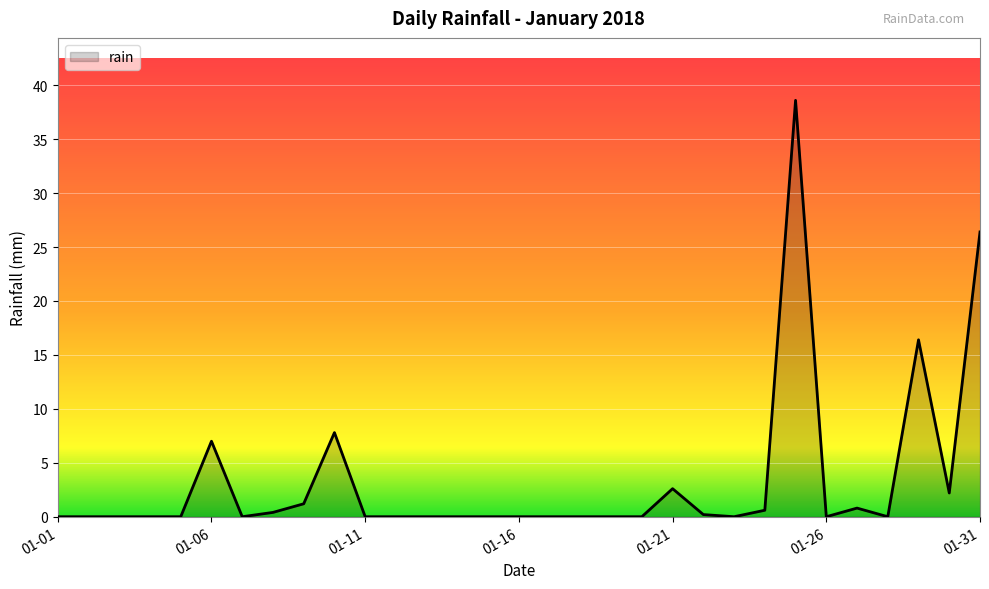

What is the greatest value displayed?

38.6